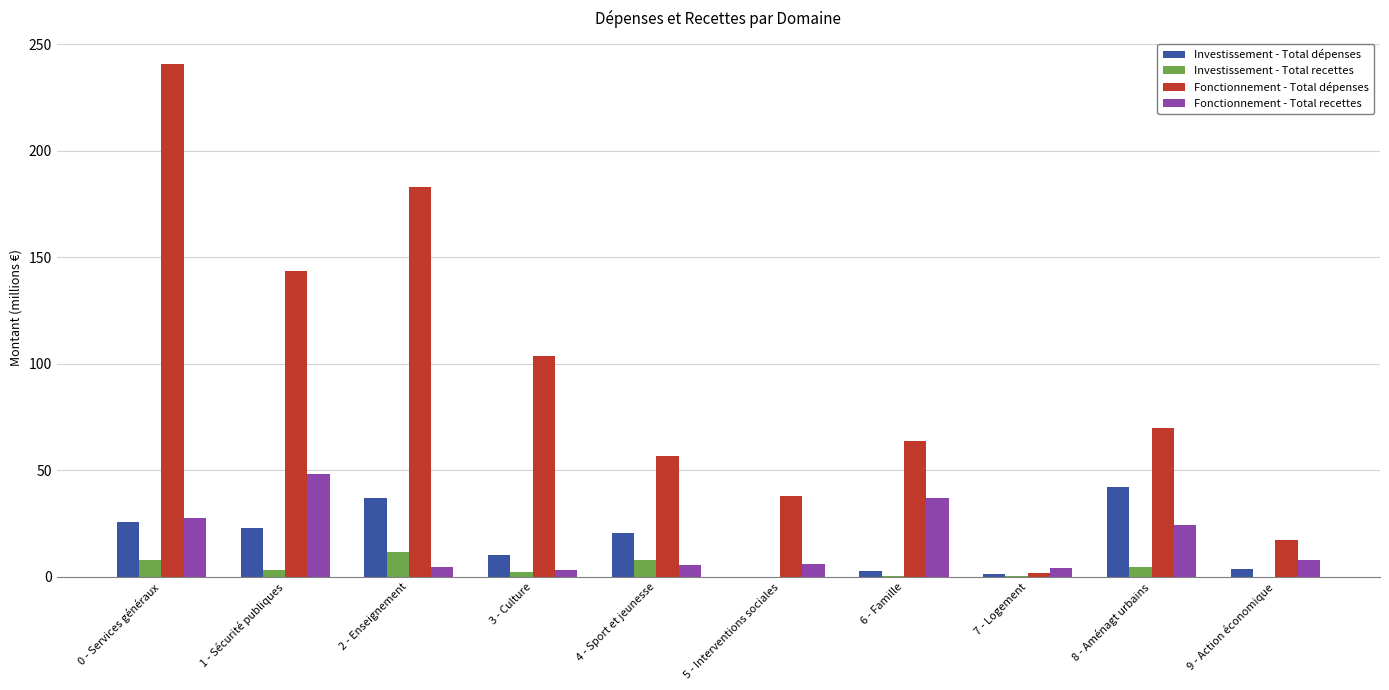

Which series has the largest total across all categories?

Fonctionnement - Total dépenses